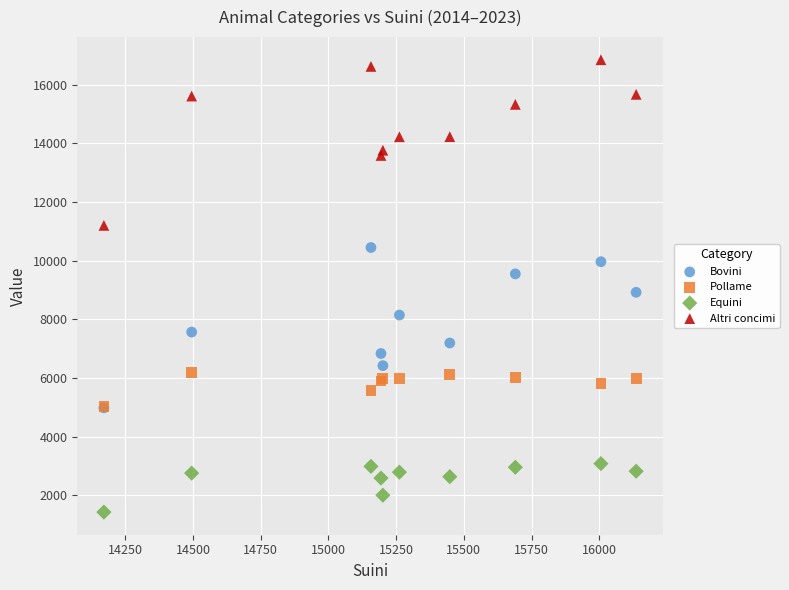

Across all series, what Y value is closest to 9137?

8919